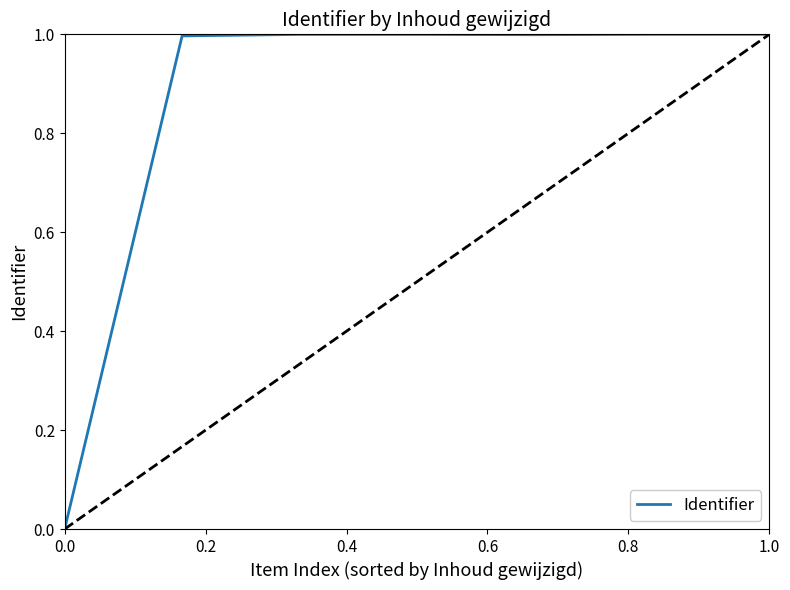

Does the chart have visible grid lines?

No